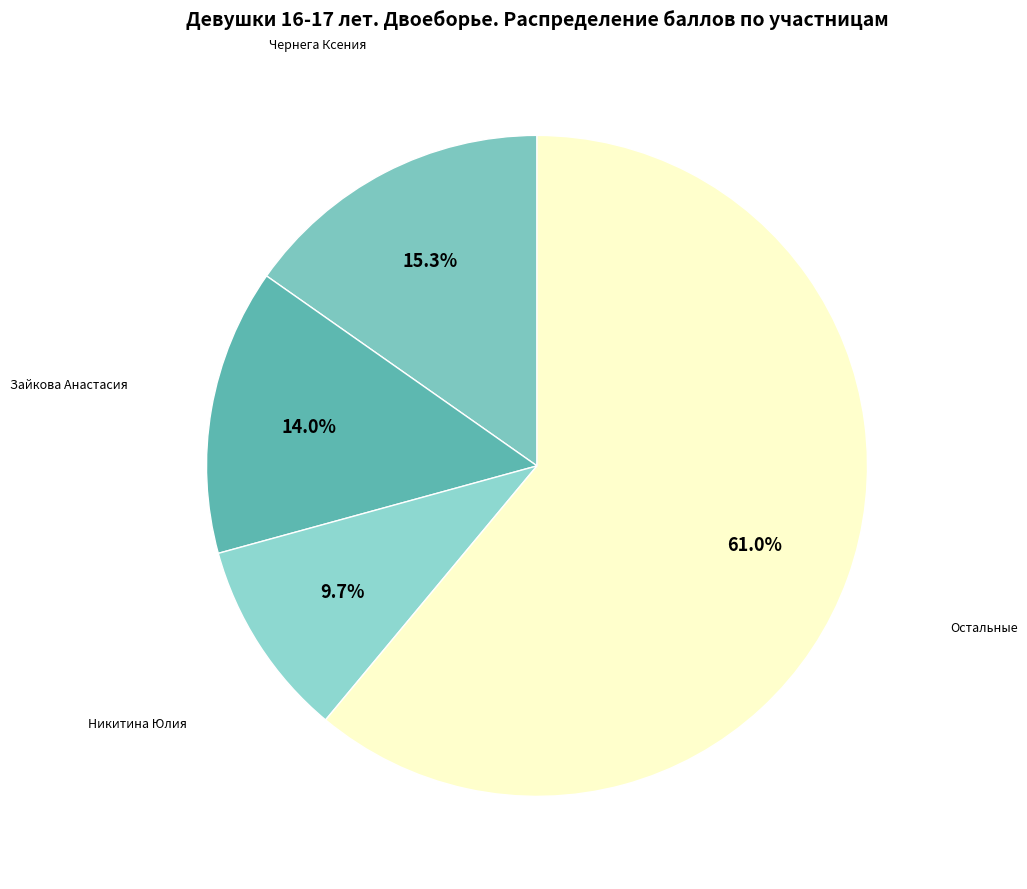

To the nearest percent, what is the difference between the largest and smallest slice percentages?

51%